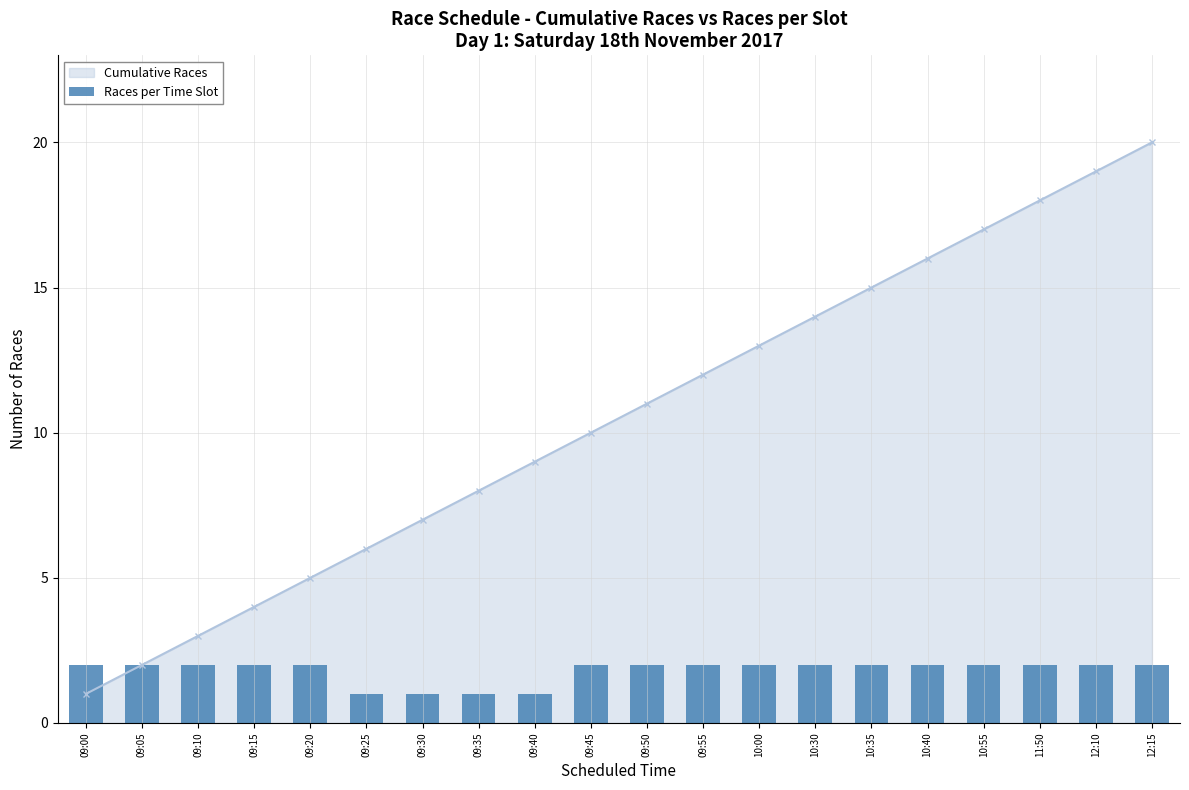

List the labels in order of value, largest first.

09:00, 09:05, 09:10, 09:15, 09:20, 09:45, 09:50, 09:55, 10:00, 10:30, 10:35, 10:40, 10:55, 11:50, 12:10, 12:15, 09:25, 09:30, 09:35, 09:40